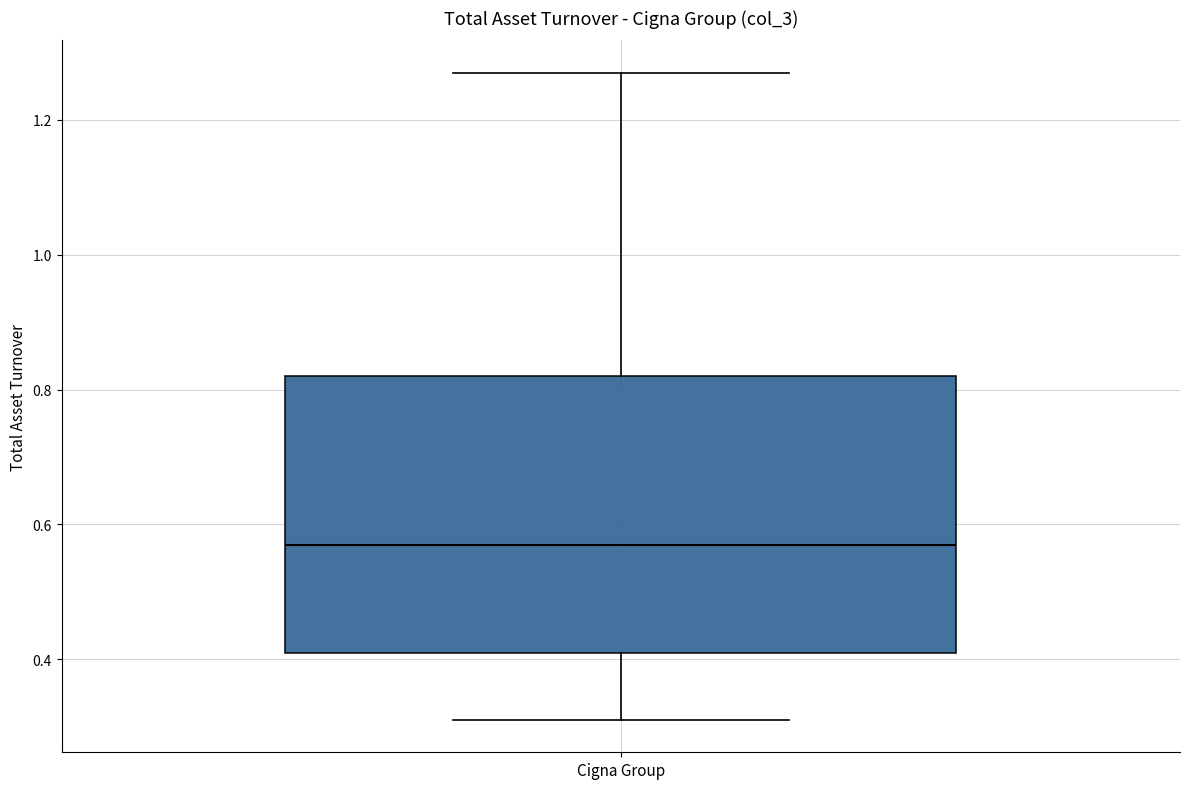

Transcribe this box plot: give where the median line is, the range the box spans, and where the two whiskers end, as read against the y-axis. The values are not printed on the chart, so give them approximately, as read against the axis.

median 0.58, box 0.42 to 0.82, whiskers 0.32 to 1.28